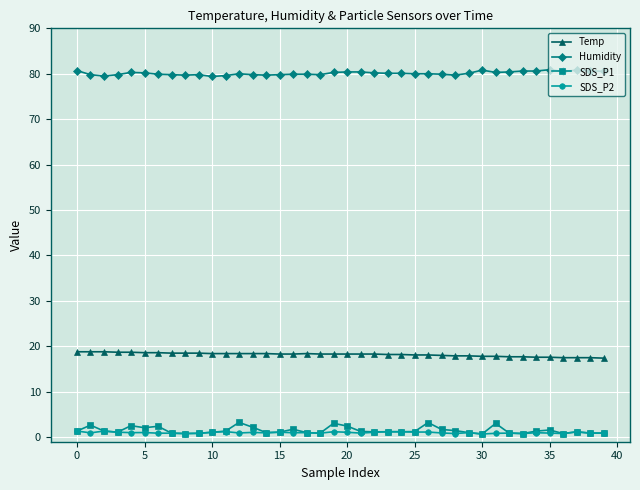

At how many categories does at least one series exceed 62?

40